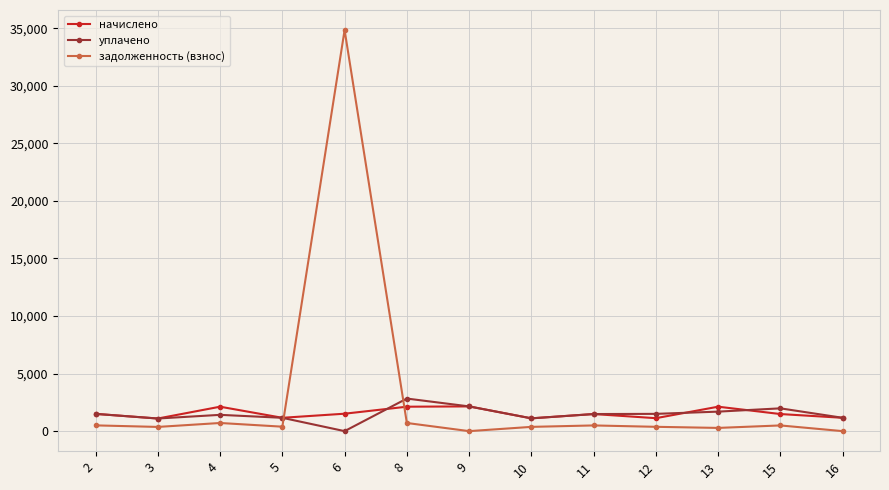

Where do уплачено and задолженность (взнос) first cross each other?

5 and 6